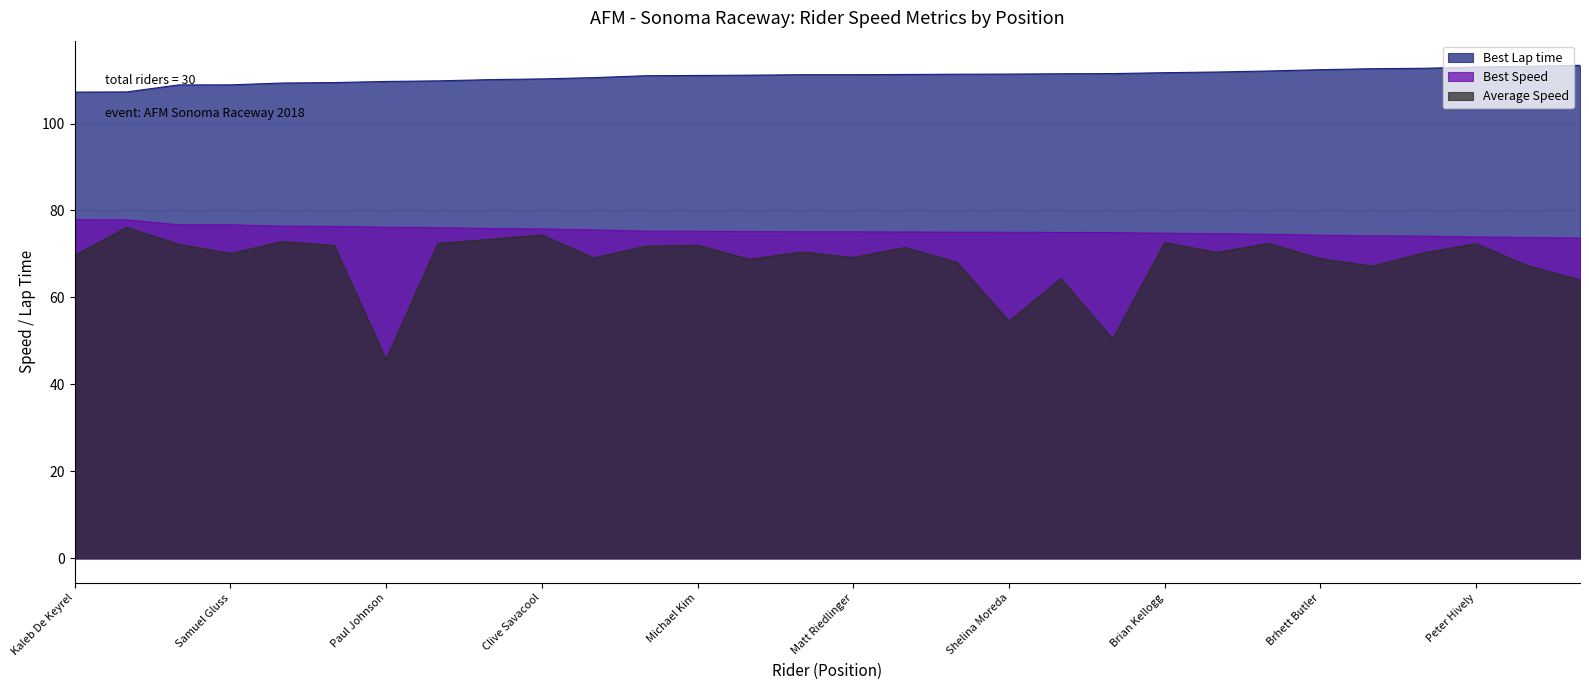

What is the label of the 28th point from the left?

Peter Hively